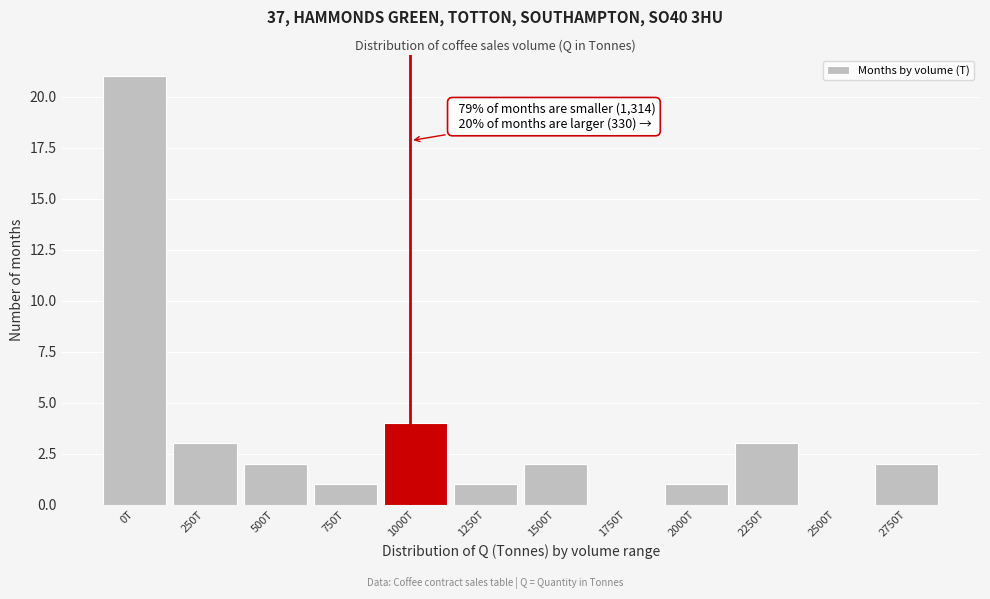

Reading right to left, extract all data points from this chart.

2750T=2	2500T=0	2250T=3	2000T=1	1750T=0	1500T=2	1250T=1	1000T=4	750T=1	500T=2	250T=3	0T=21